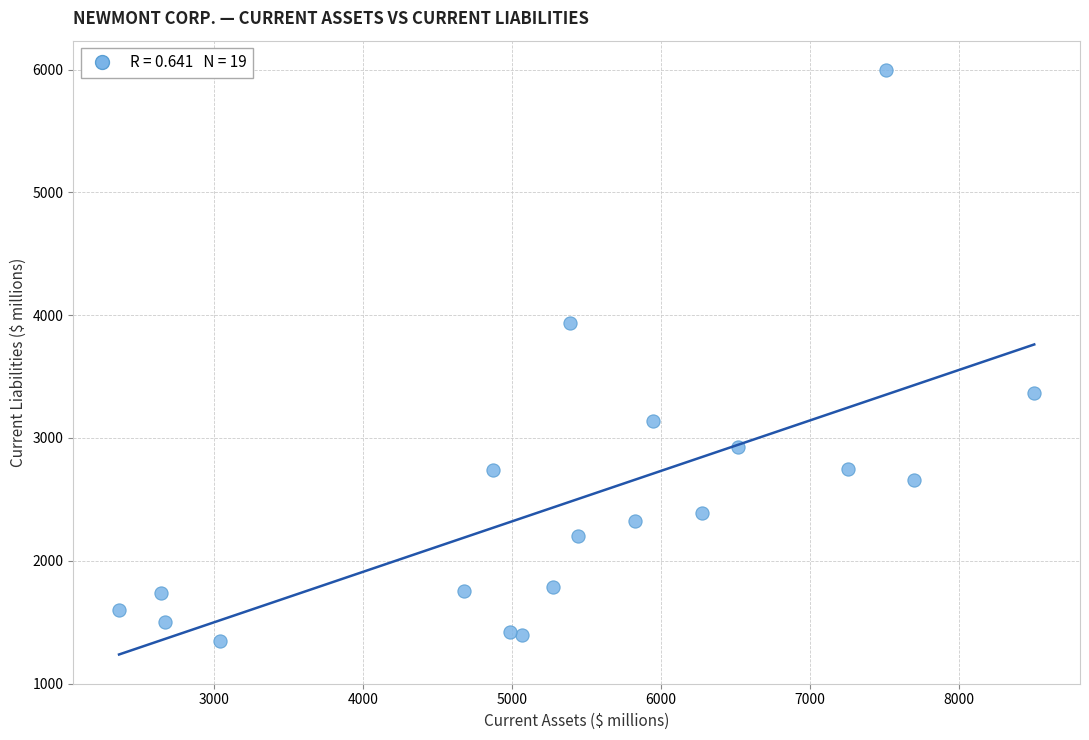

What is the range of X values (max minus min)?

6144